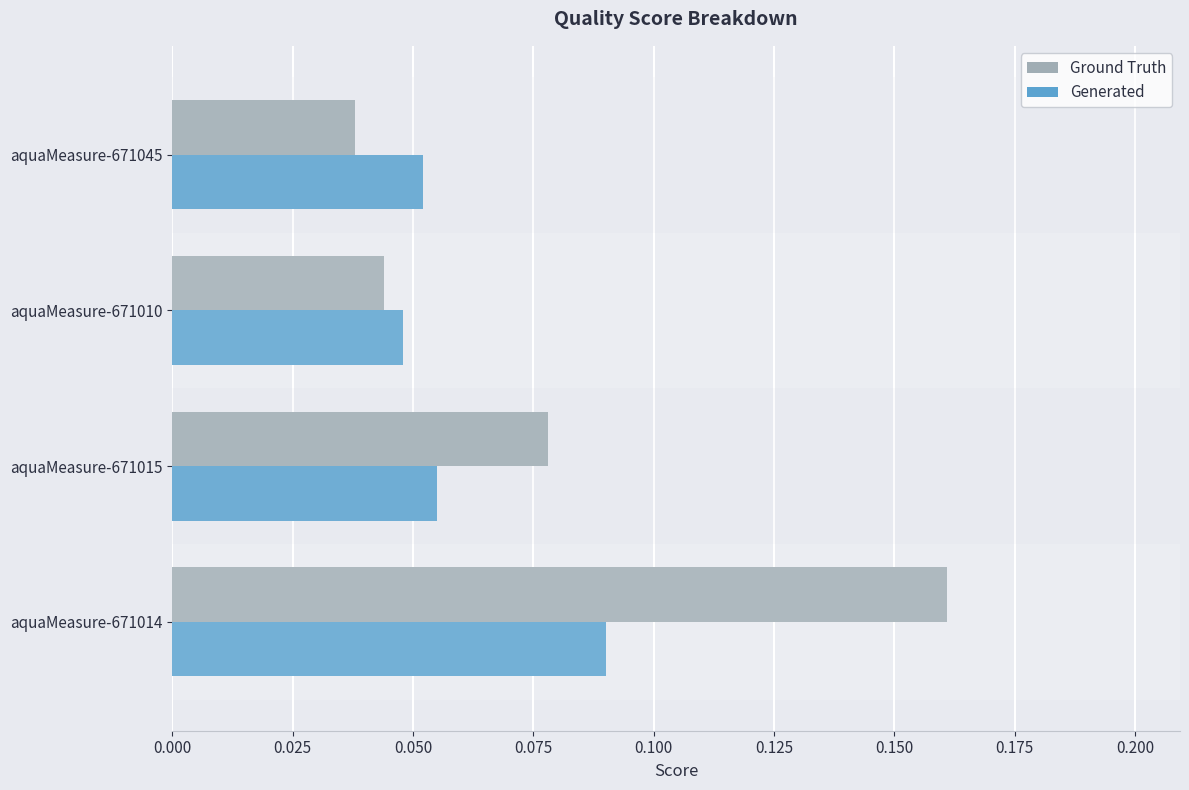

The Generated series shows 0.1 at aquaMeasure-671010. True or false?

False